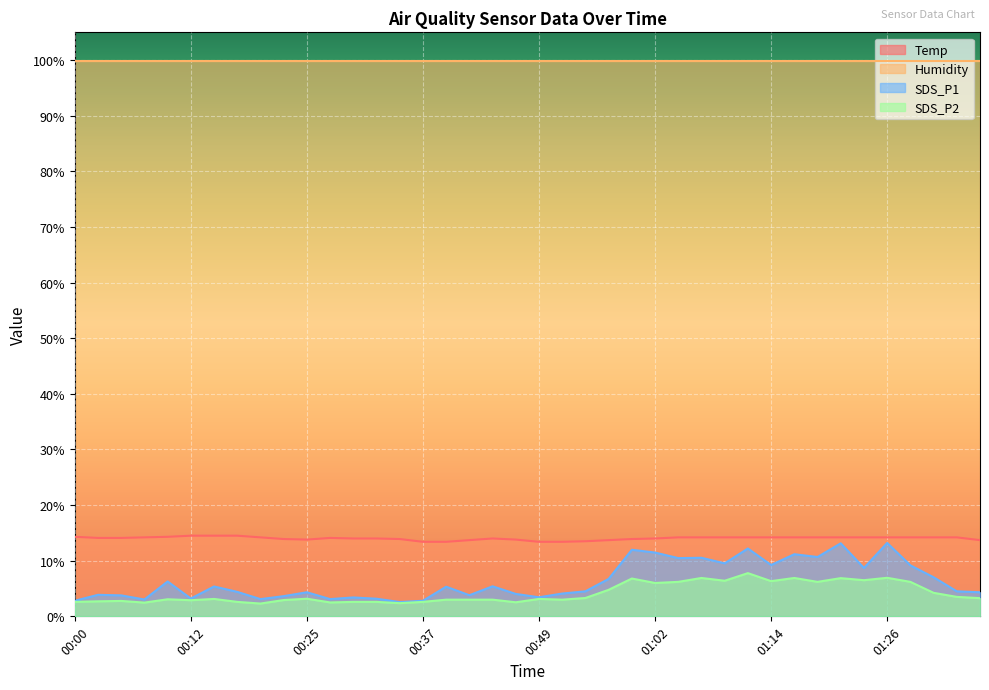

What is the average value of the SDS_P2 series?

4.2